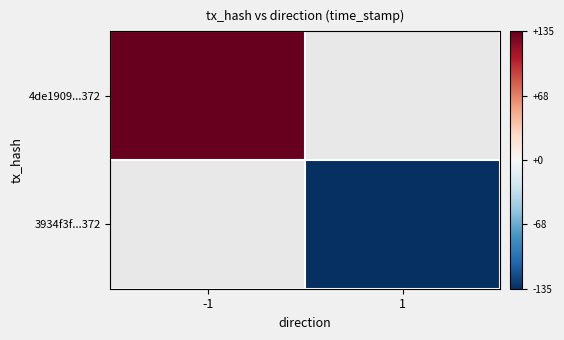

What is the maximum value shown in the chart?

135.0